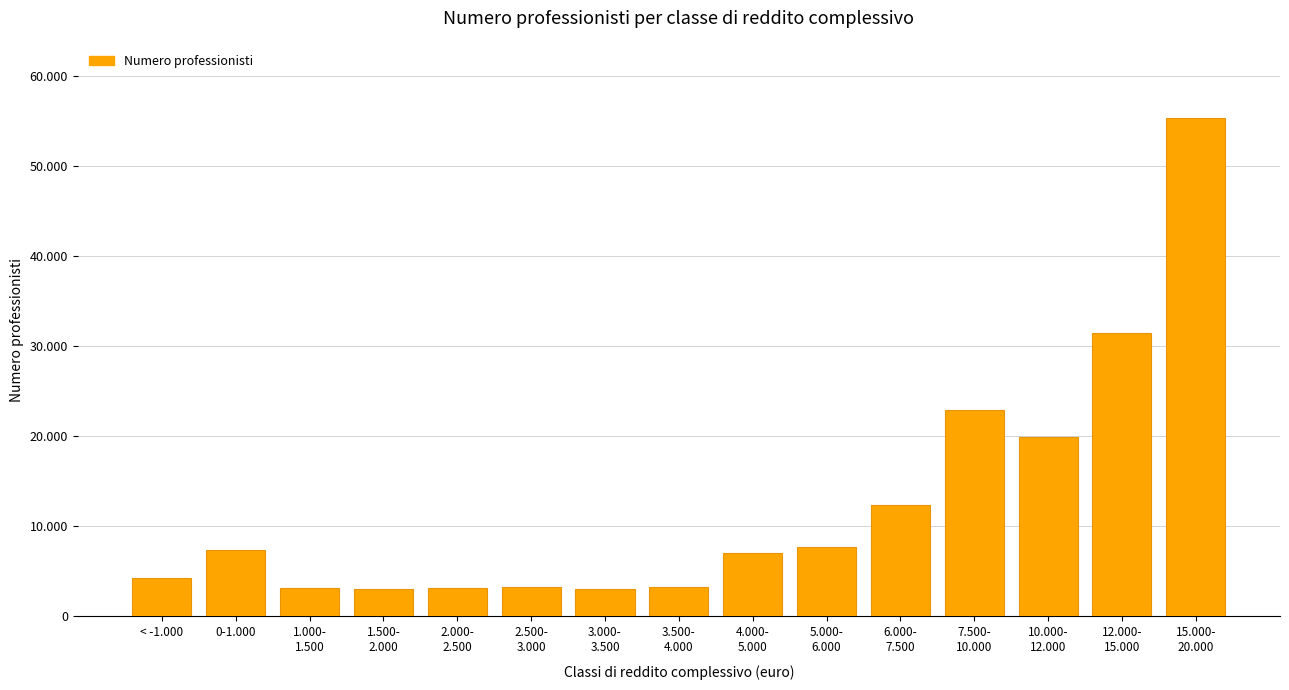

Which has a higher value, 0-1.000 or 1.500-
2.000?

0-1.000